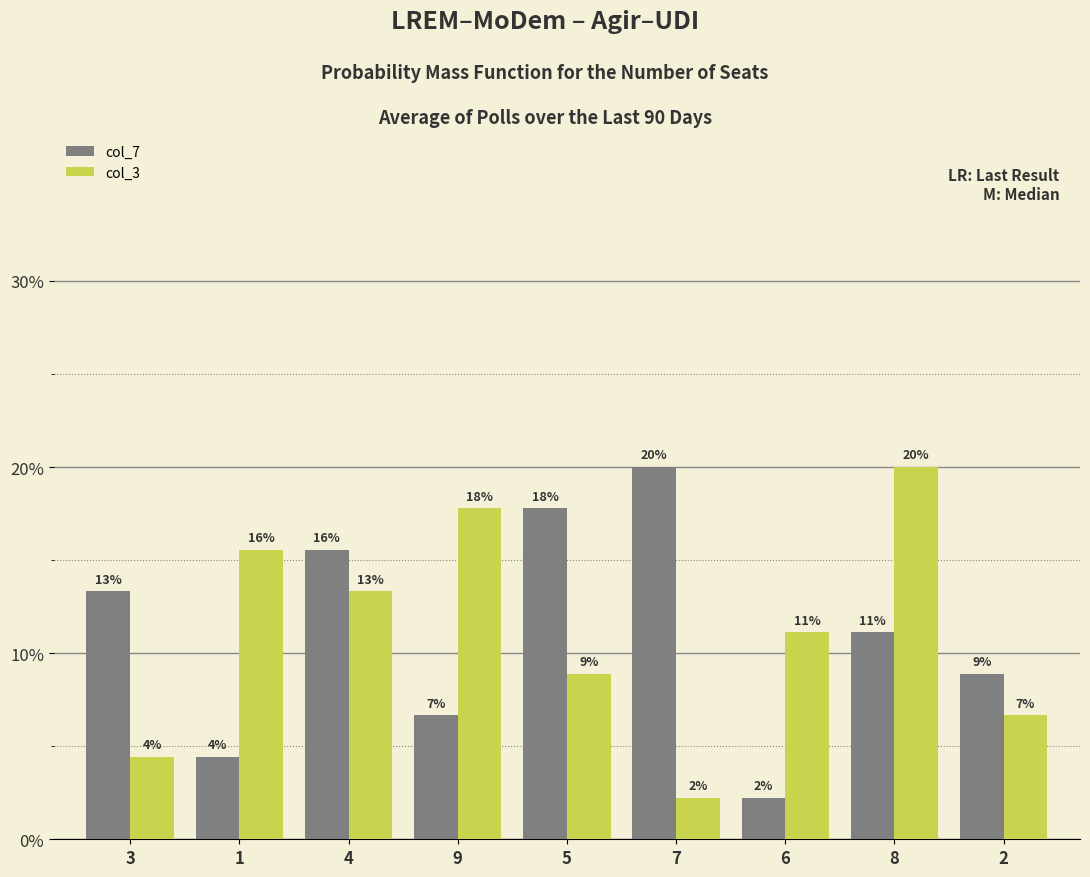

At which label is col_3 closest to 11?

6